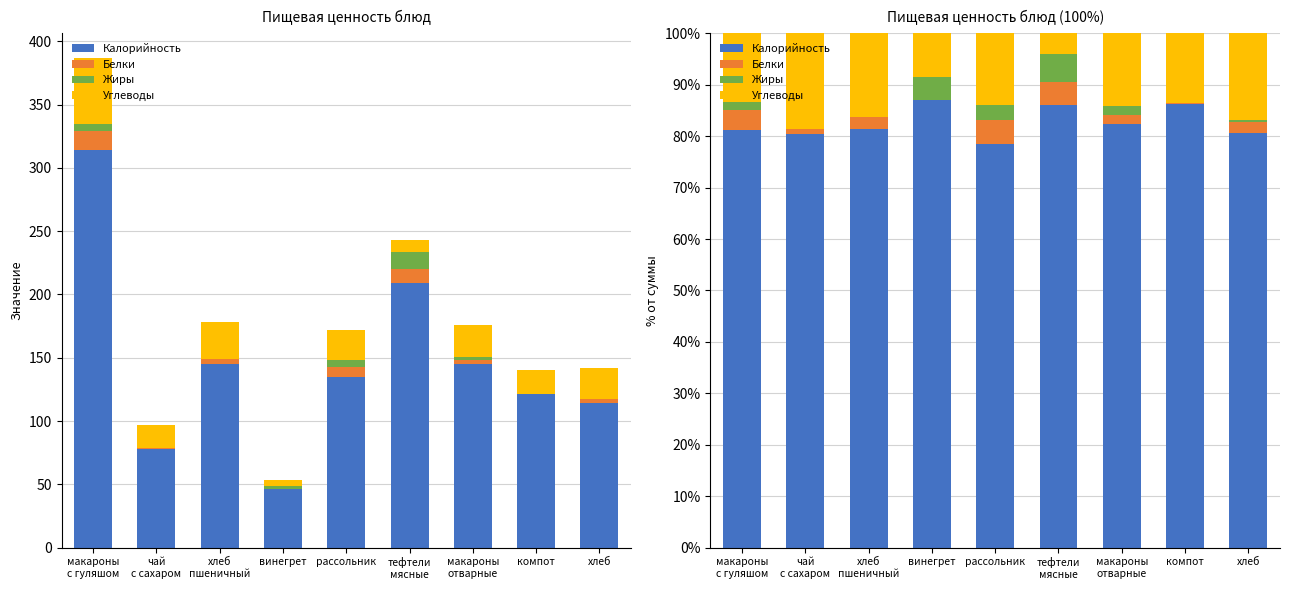

Between винегрет and хлеб, which series saw the biggest shift?

Углеводы